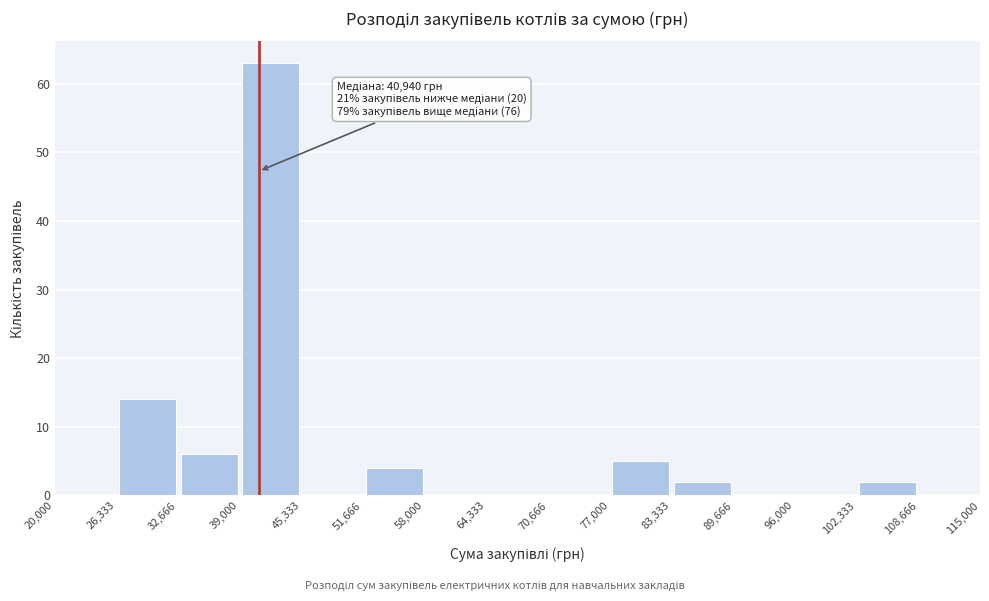

Which range on the x-axis has the tallest bar?

39,000 to 45,333